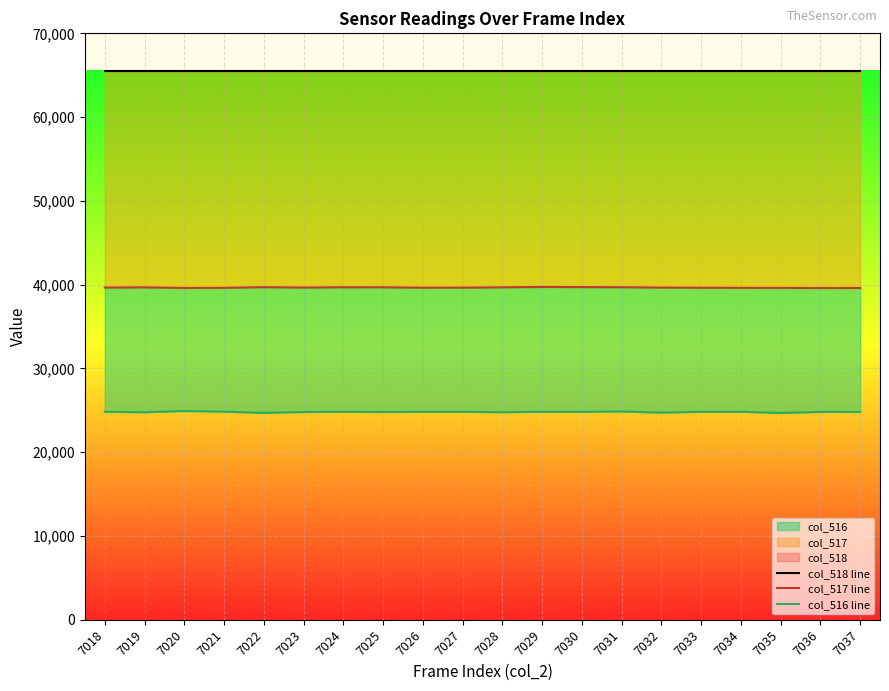

What is the sum of the col_517 line values at 7030 and 7028?

79397